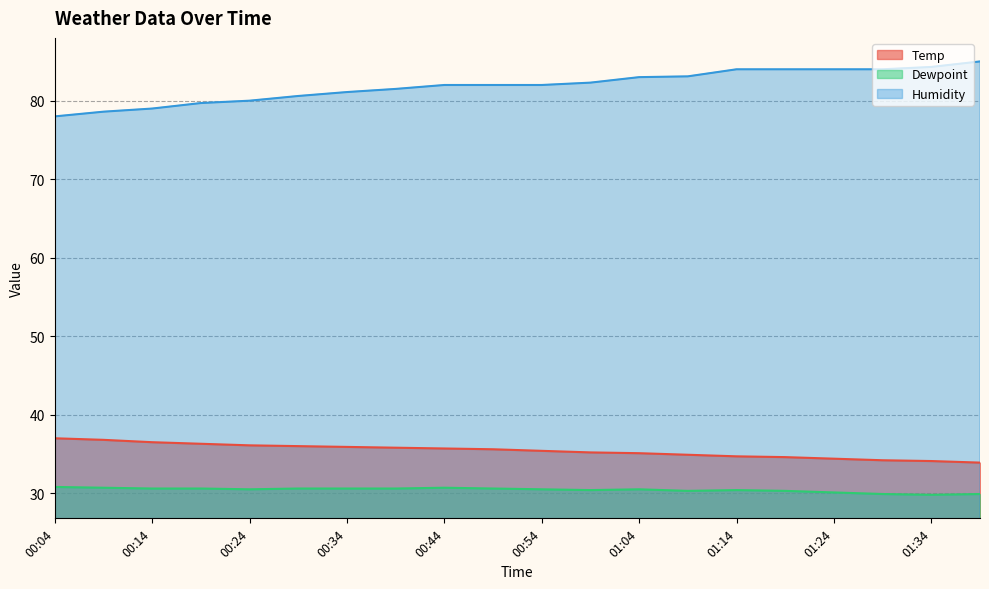

Does the chart have visible grid lines?

Yes